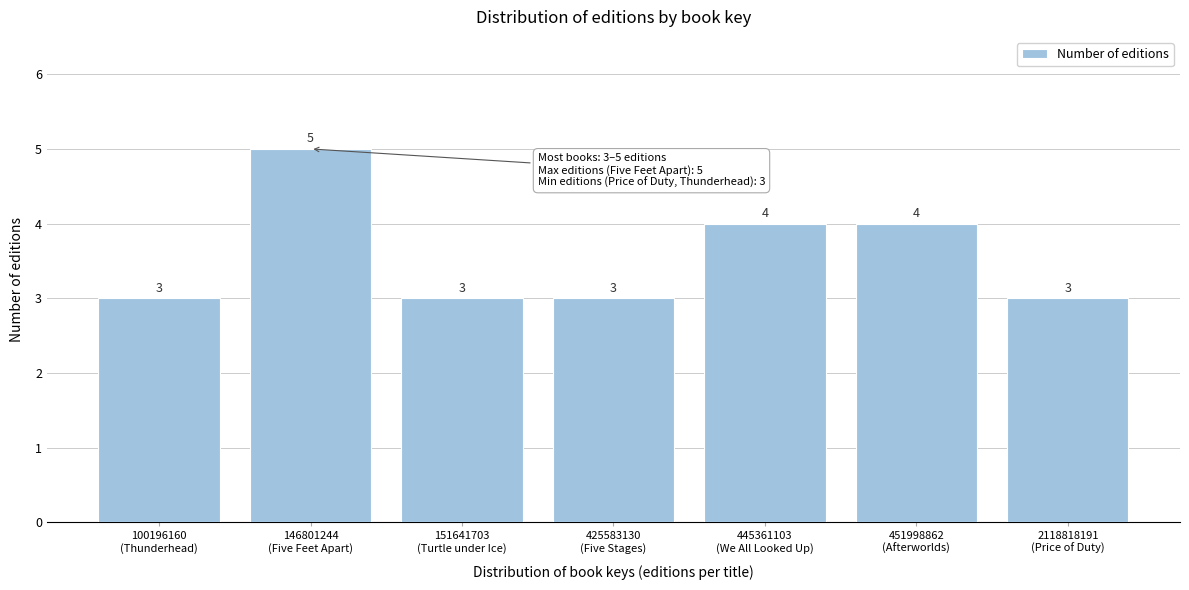

Reading left to right, transcribe all the data shown in this chart.

3	5	3	3	4	4	3